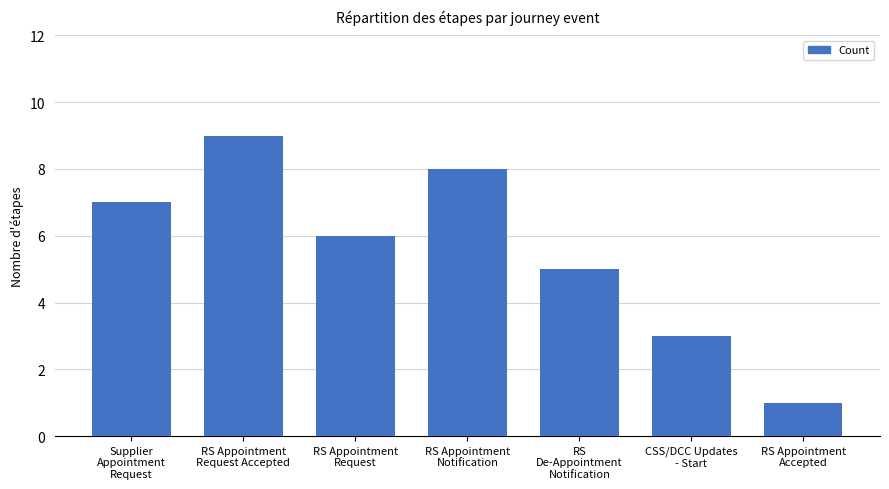

At which label does the data first exceed 6?

Supplier
Appointment
Request